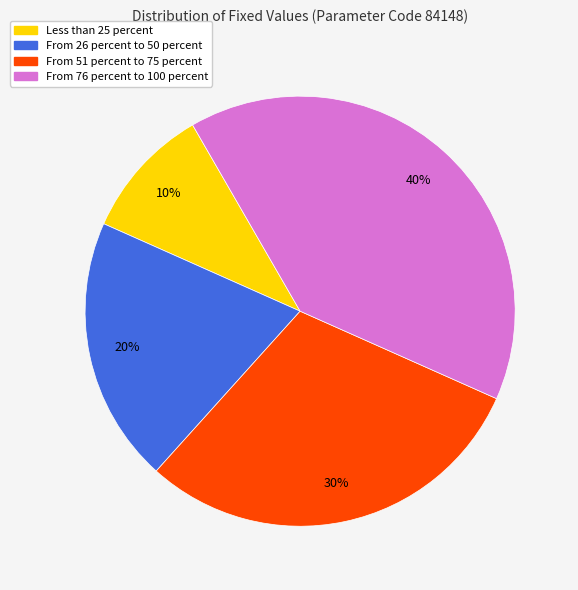

What is the ratio of the value at From 76 percent to 100 percent to the value at From 51 percent to 75 percent?

1.3